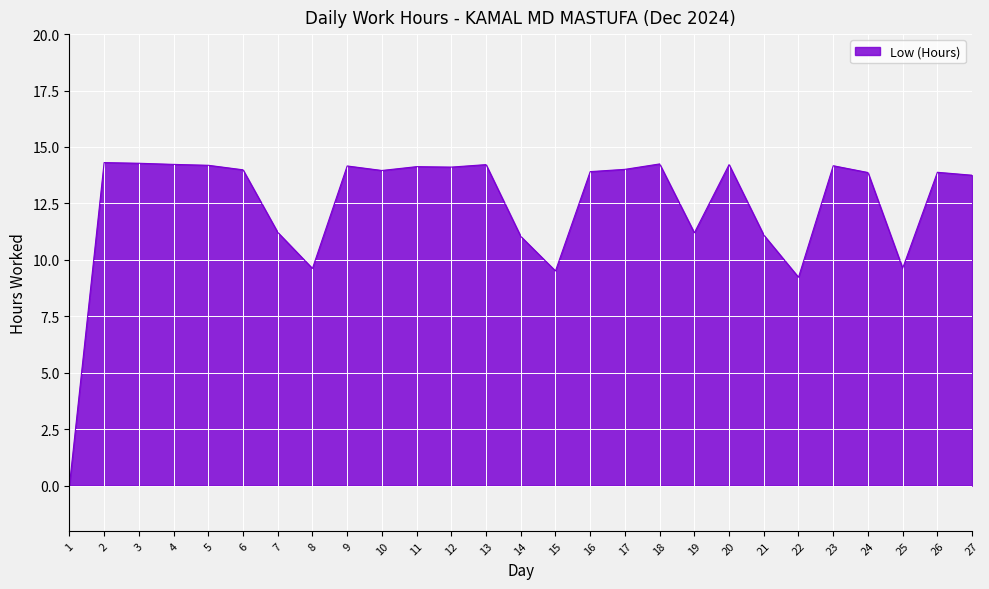

The chart shows a value of 7.9 at 27. True or false?

False